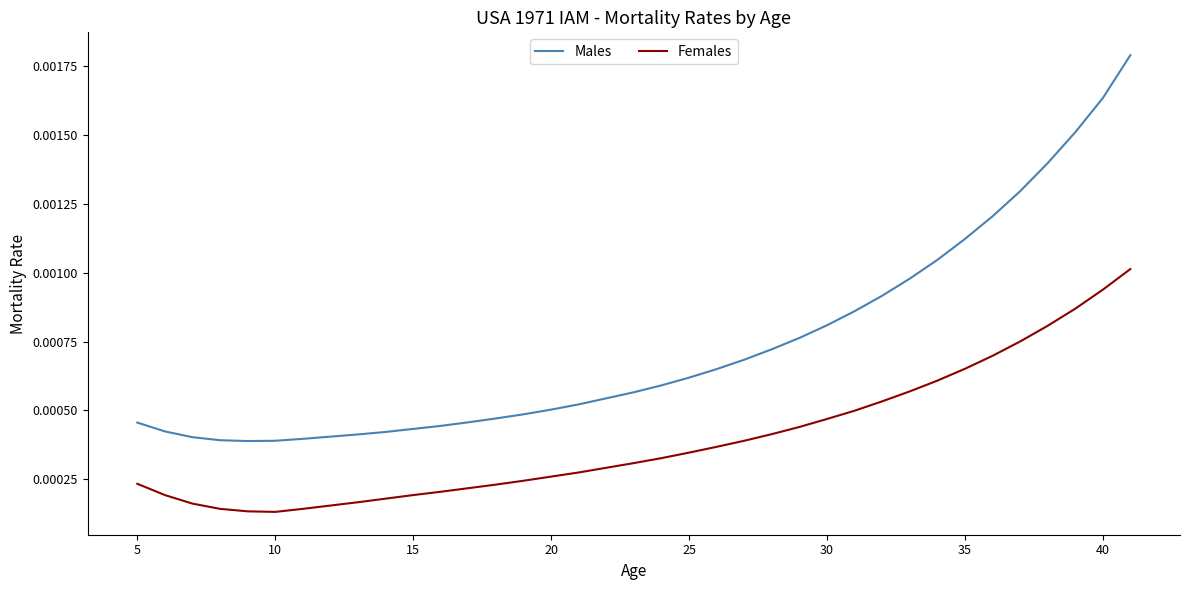

True or false: Males and Females cross at least once.

False